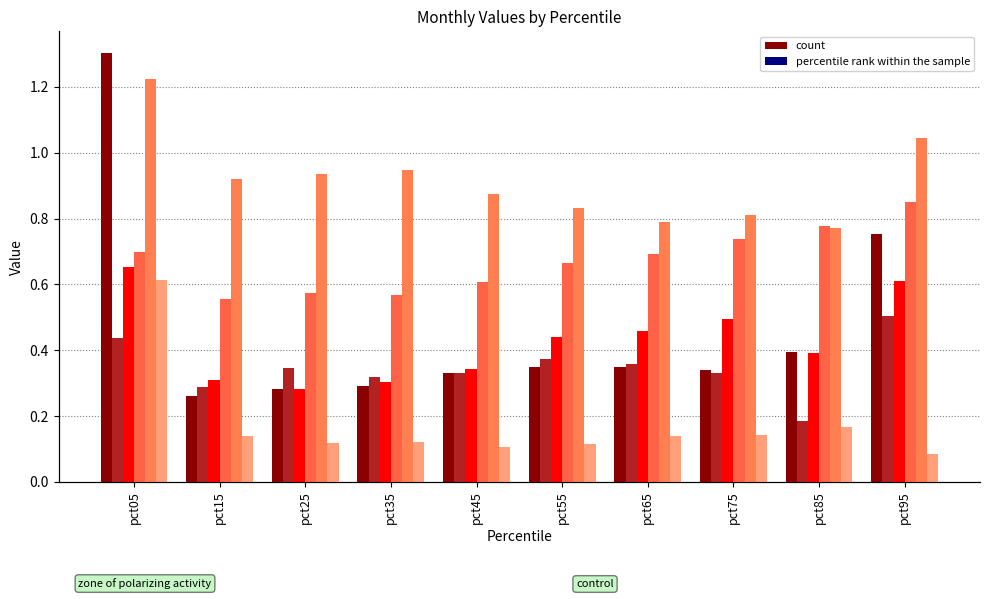

What is the sum of the May values at pct85 and pct35?

1.7